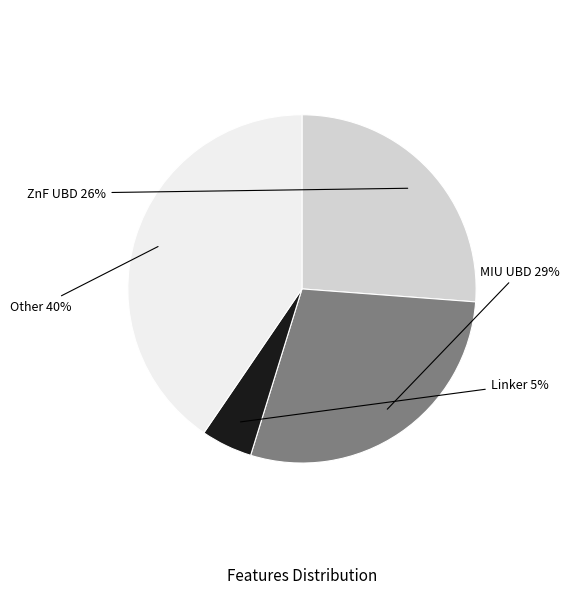

To the nearest percent, what is the combined percentage of ZnF UBD and Linker?

31%